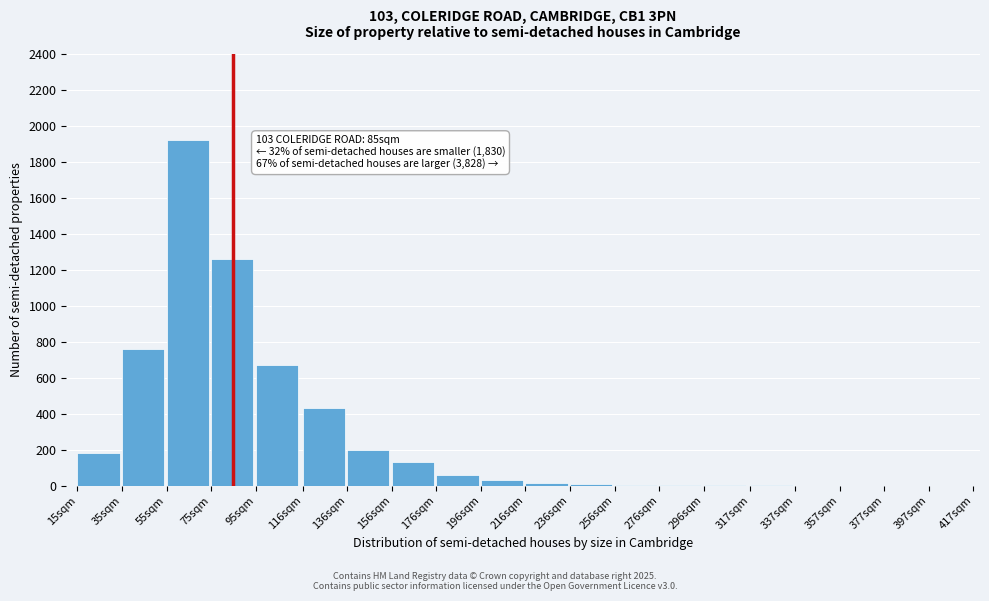

What is the greatest value displayed?

1920